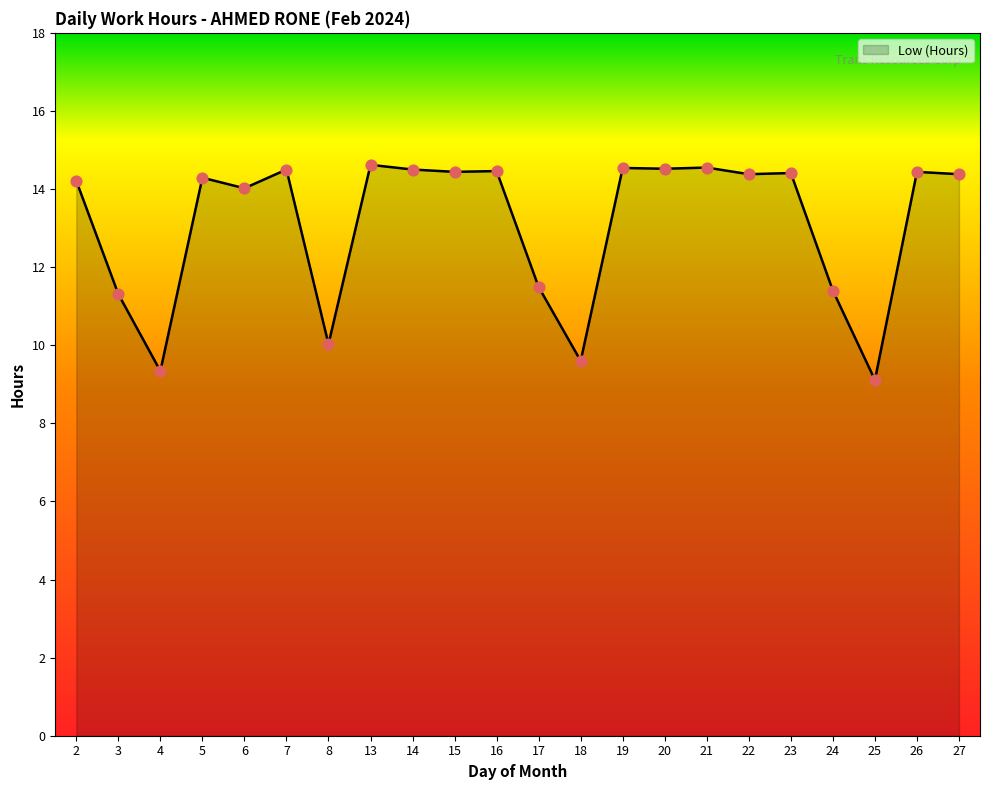

What is the change in value from 20 to 24?

-3.1